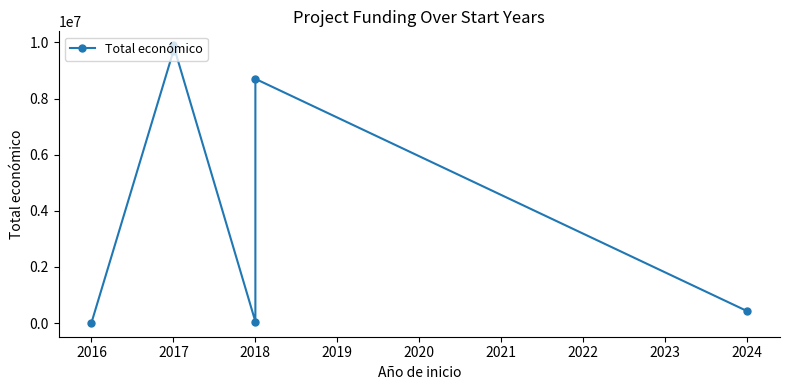

How many interior local peaks (higher than both neighbors) does the data have?

2